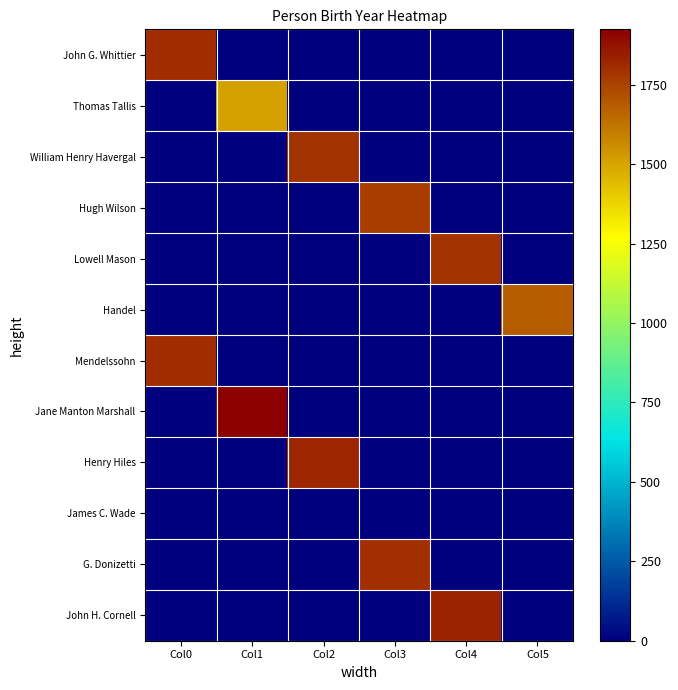

What is the total value across all series at Col0?

3616